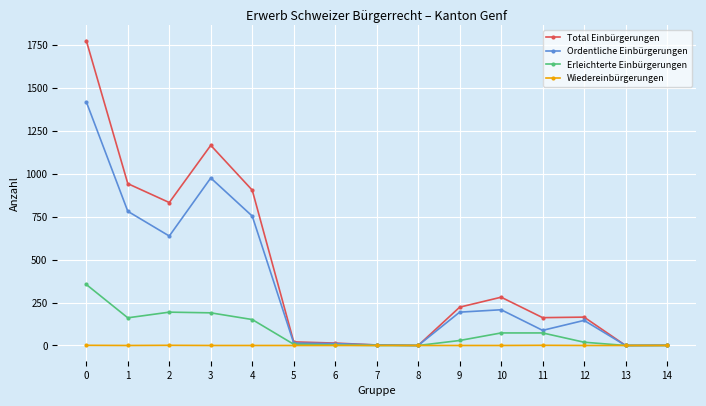

Which series changed the most between 12 and 13?

Total Einbürgerungen